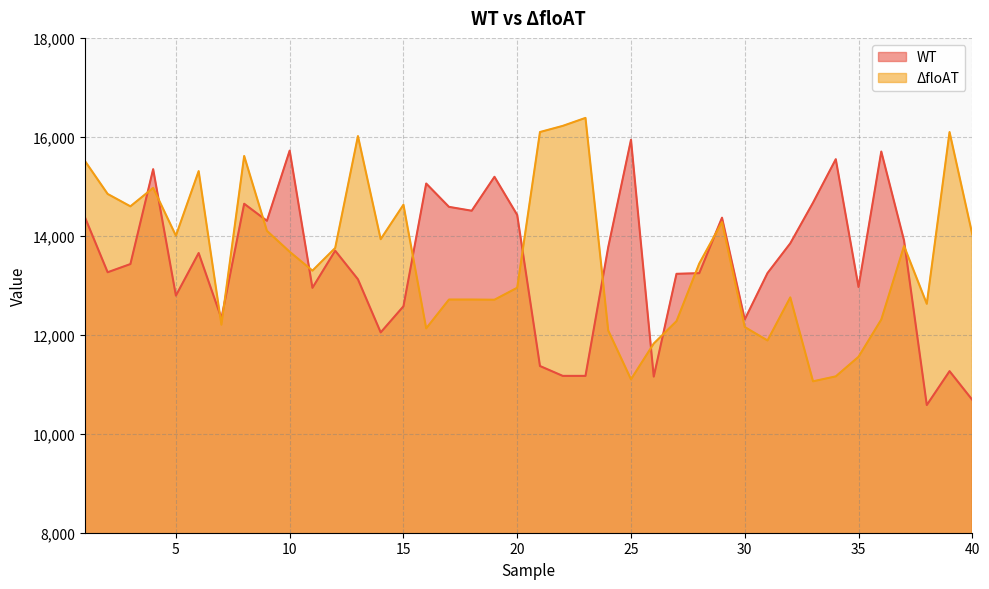

How many lines are shown in the chart?

2